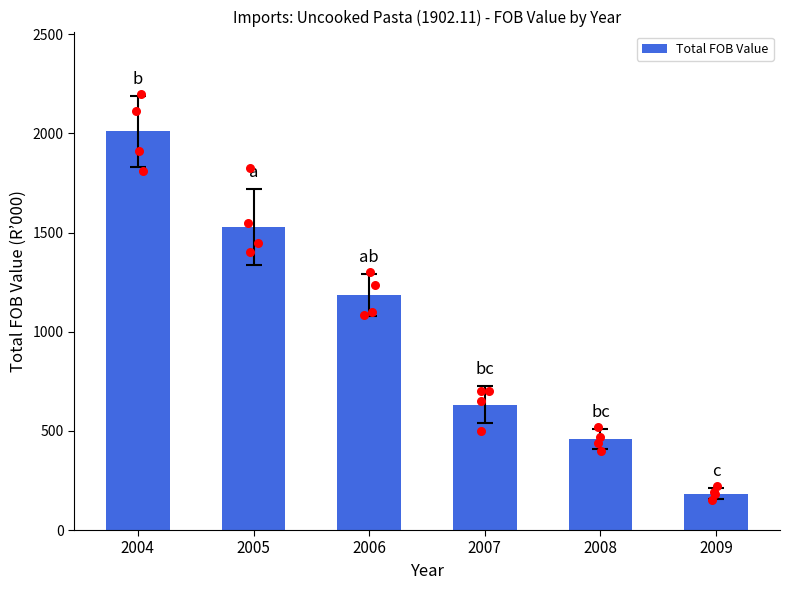

What is the change in value from 2006 to 2009?

-1000